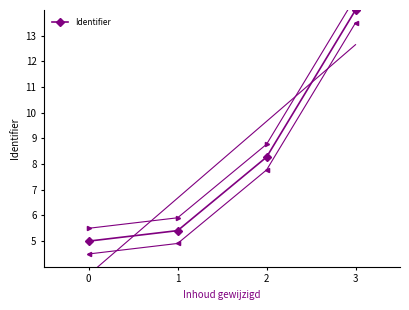

The chart shows a value of 1.9 at 1. True or false?

False